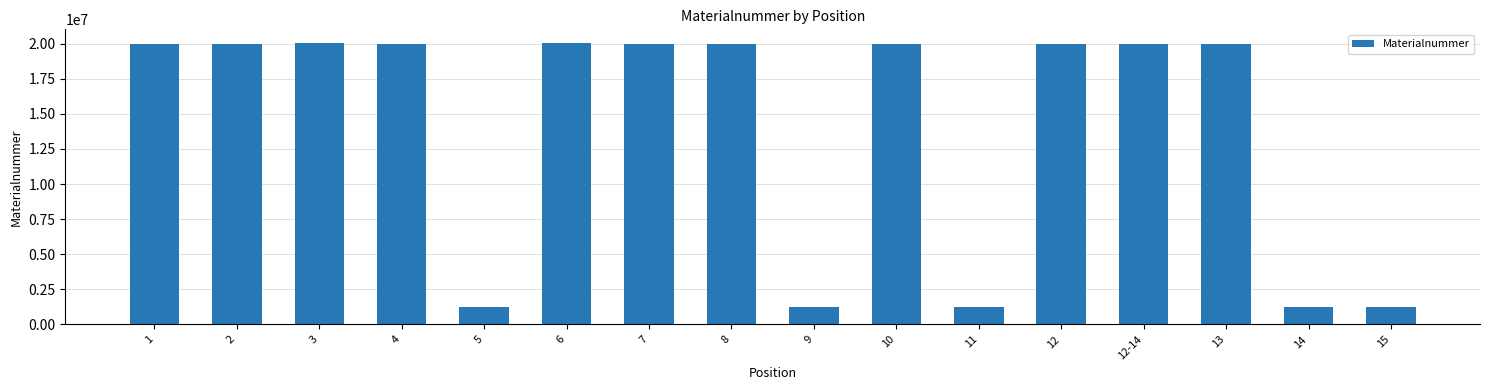

Are the bars grouped side by side (vs. stacked)?

No